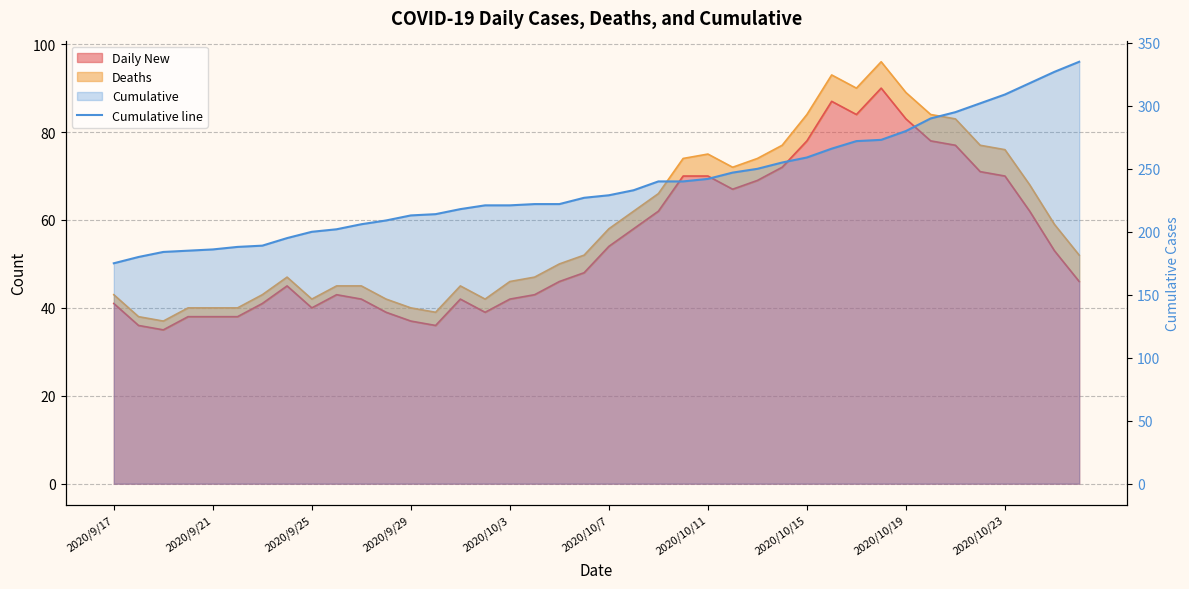

Where does the data first go above 229?

21